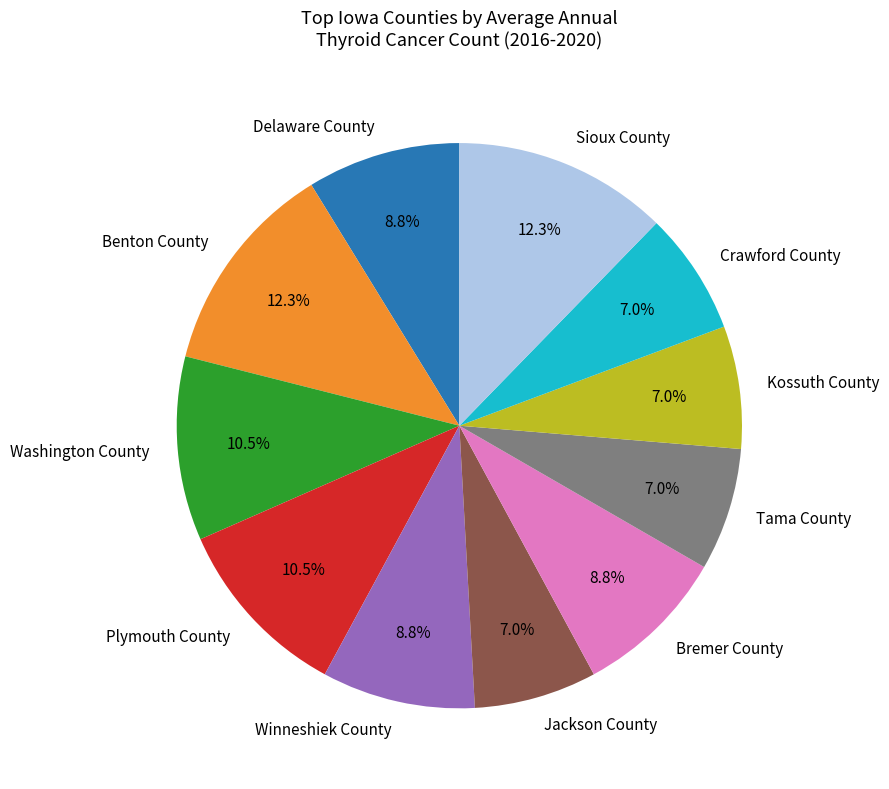

Is the sum of Washington County and Bremer County greater than half?

No